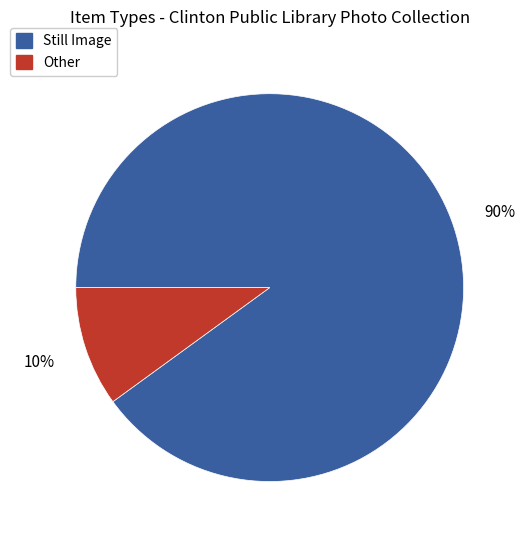

To the nearest percent, what is the average slice percentage?

50%